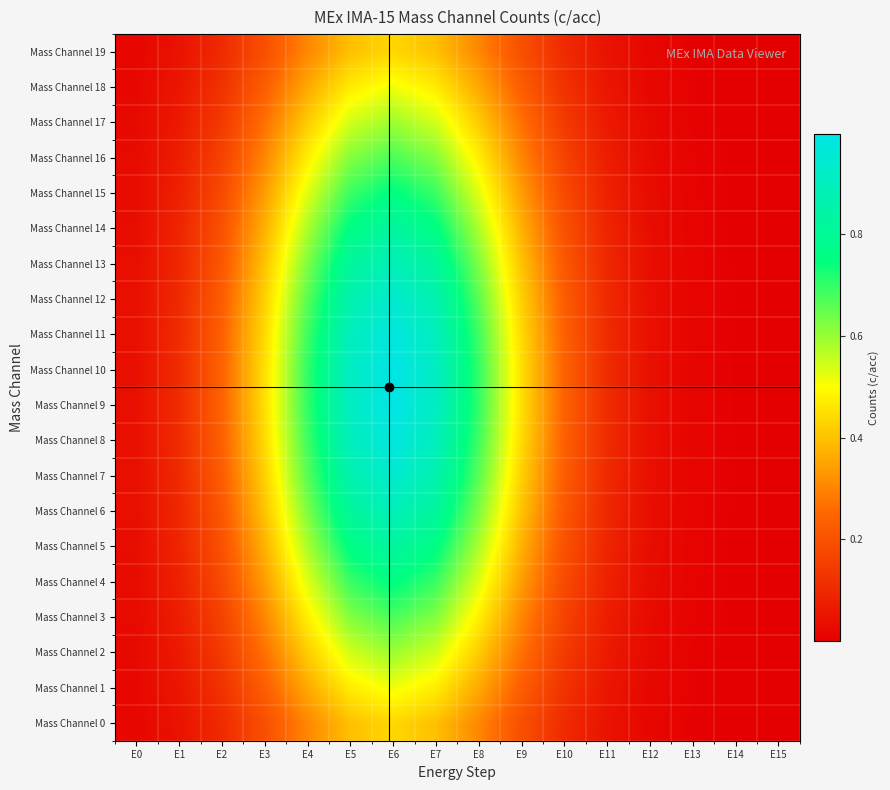

What is the difference between the highest and lowest values at E10?

0.1